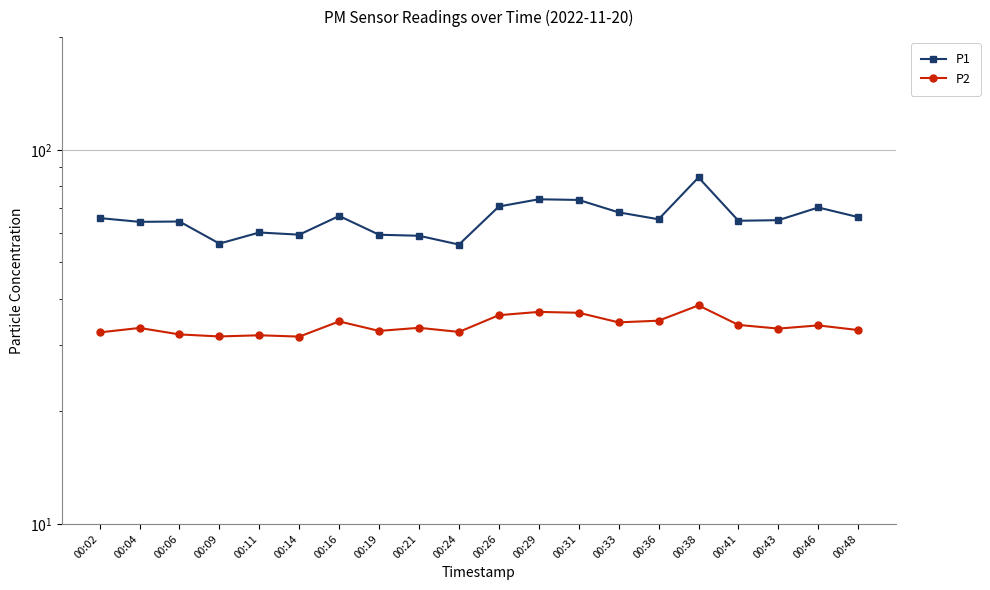

How many interior local valleys does the P2 series have?

6